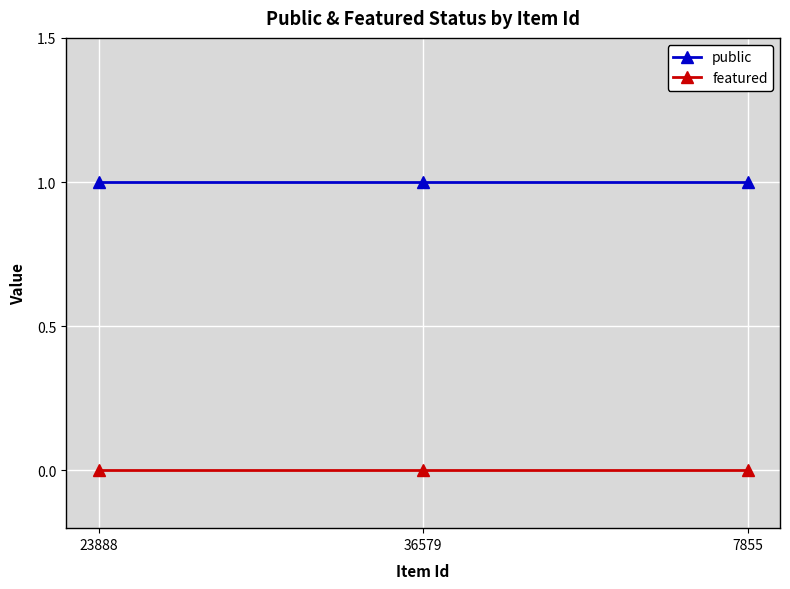

List the series in order of their peak value, highest first.

public, featured